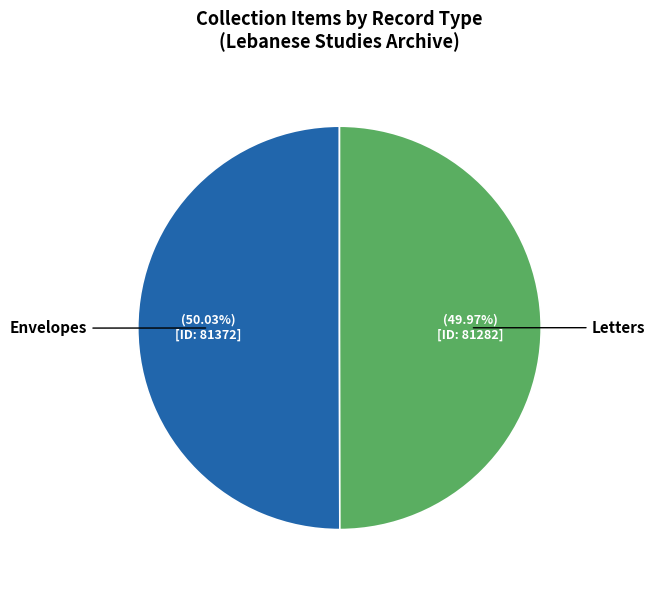

Is there any slice that represents more than half of the pie?

Yes